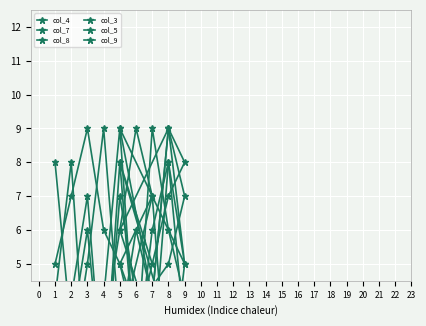

What is the sum of all col_3 values?

61